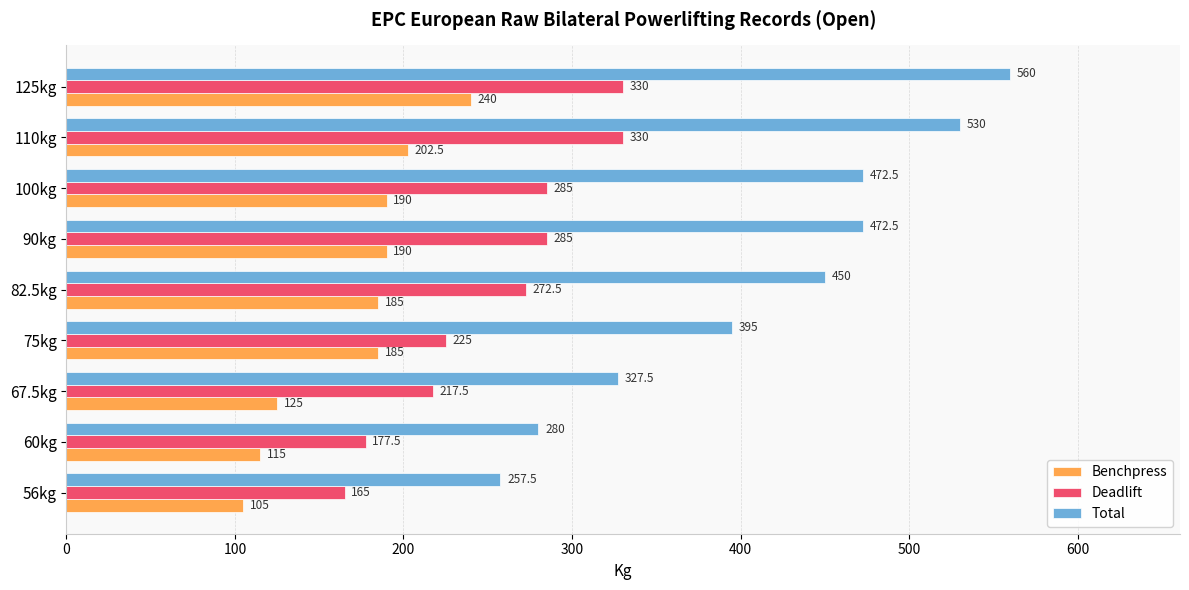

What is the approximate value of Deadlift at 60kg?

177.5